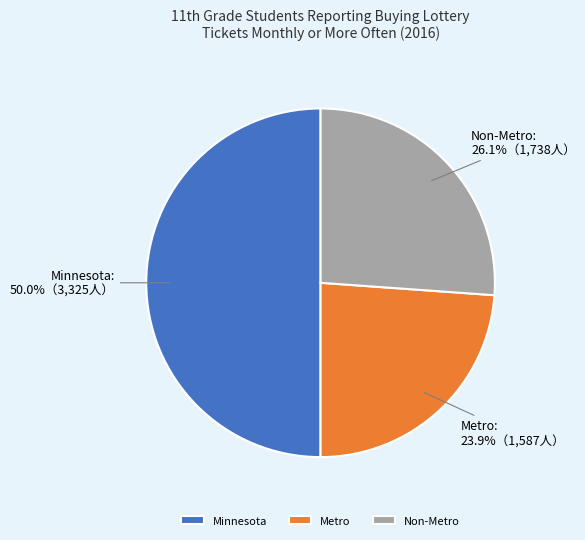

How many slices are in this pie chart?

3